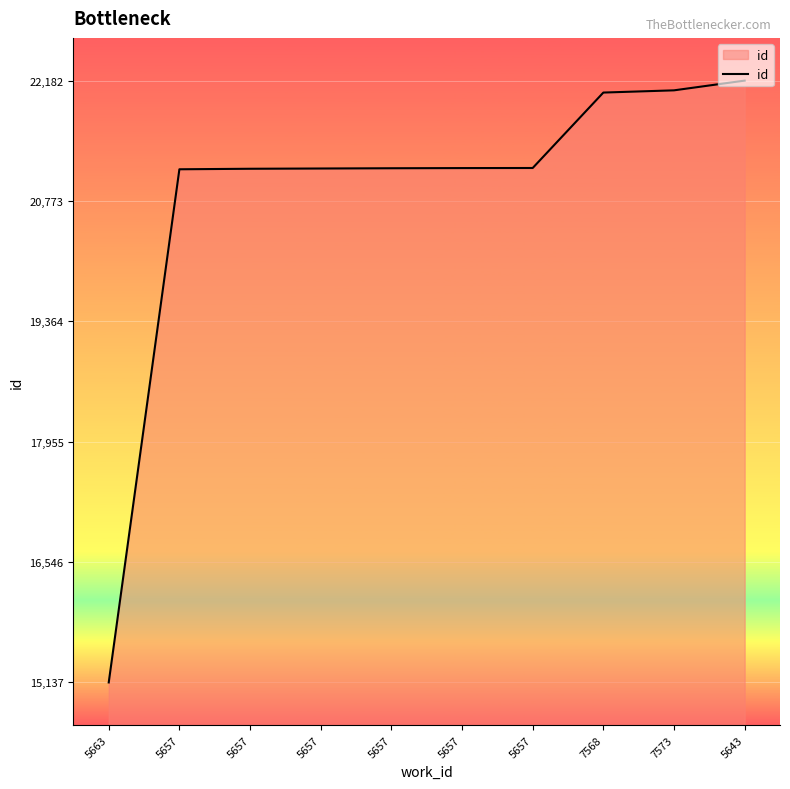

The chart shows a value of 22068 at 7573. True or false?

True